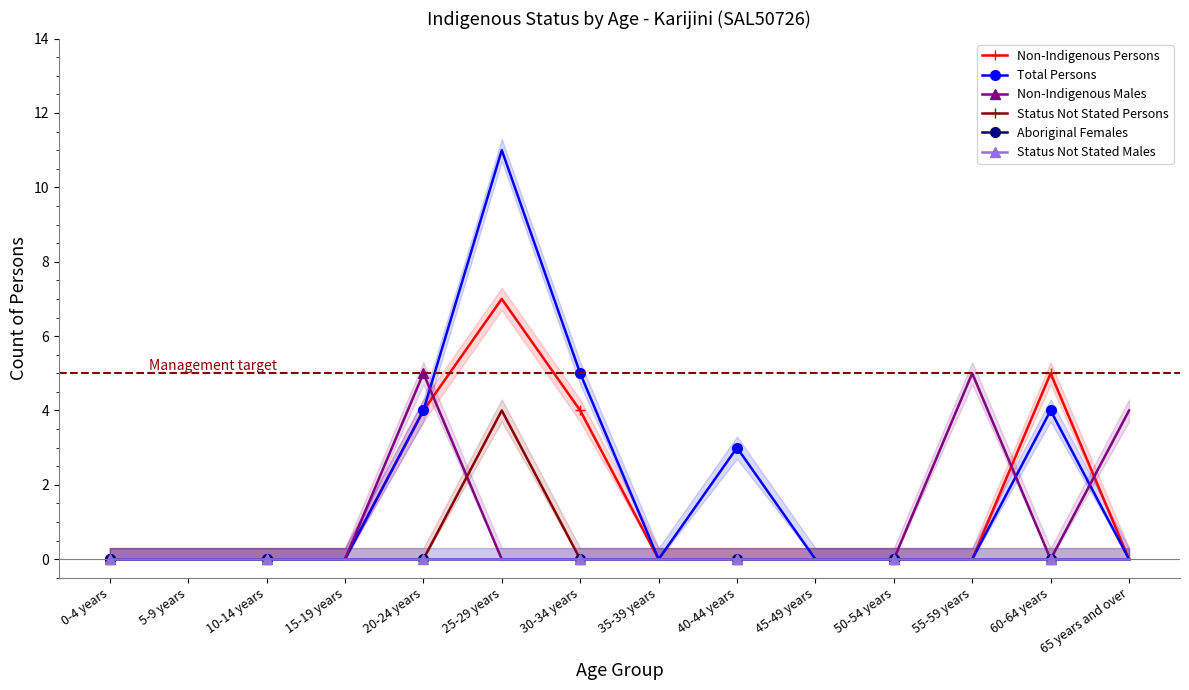

The Status Not Stated Males series shows 0 at 25-29 years. True or false?

True